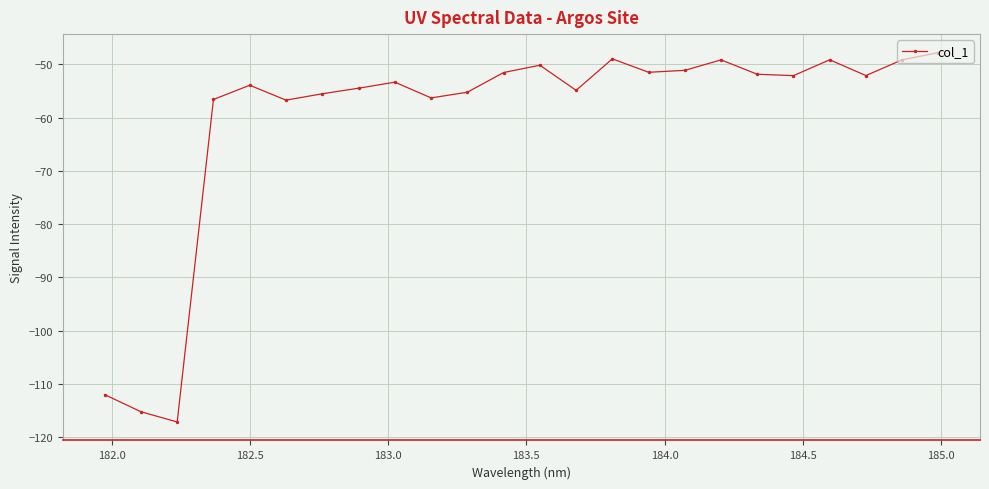

What is the value of the 2nd point from the left?

-115.2